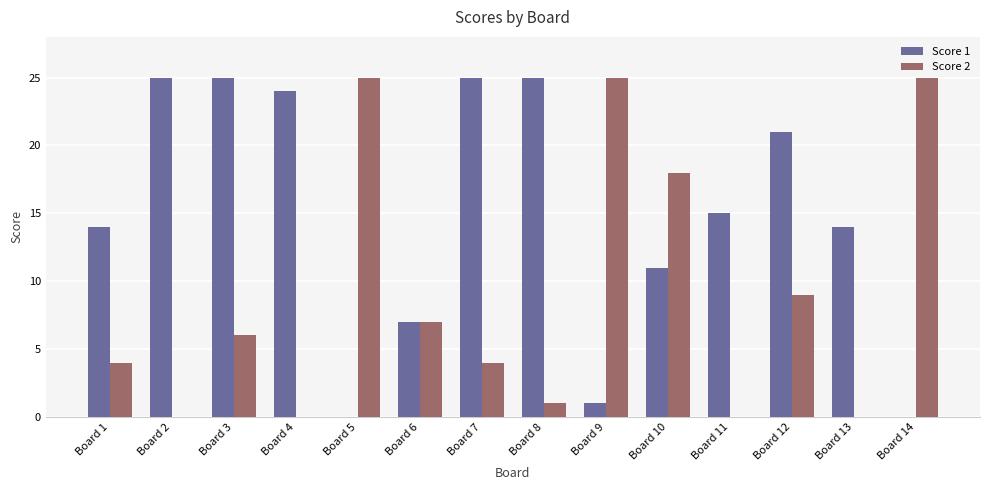

Is it true that Score 1 equals 23 at Board 1?

False